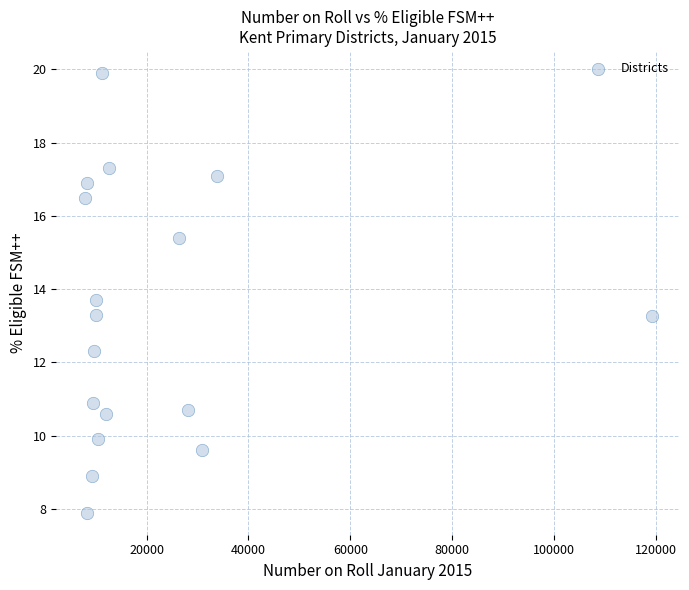

What is the range of Y values (max minus min)?

12.0